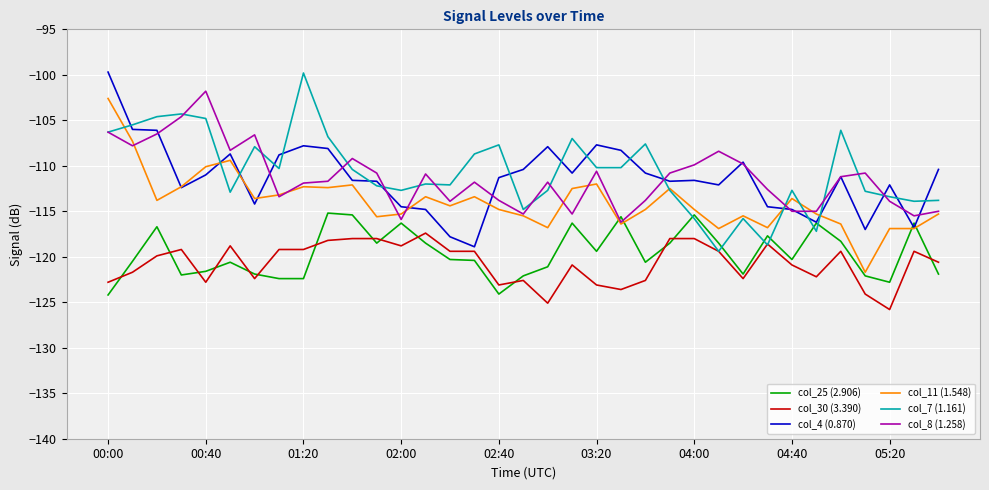

How many lines are shown in the chart?

6